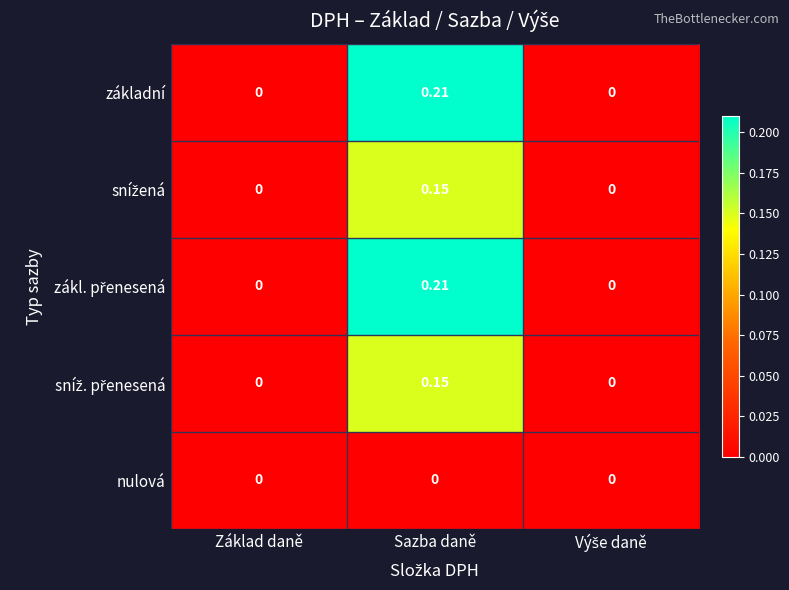

At which category does the chart reach its peak across all series?

Sazba daně